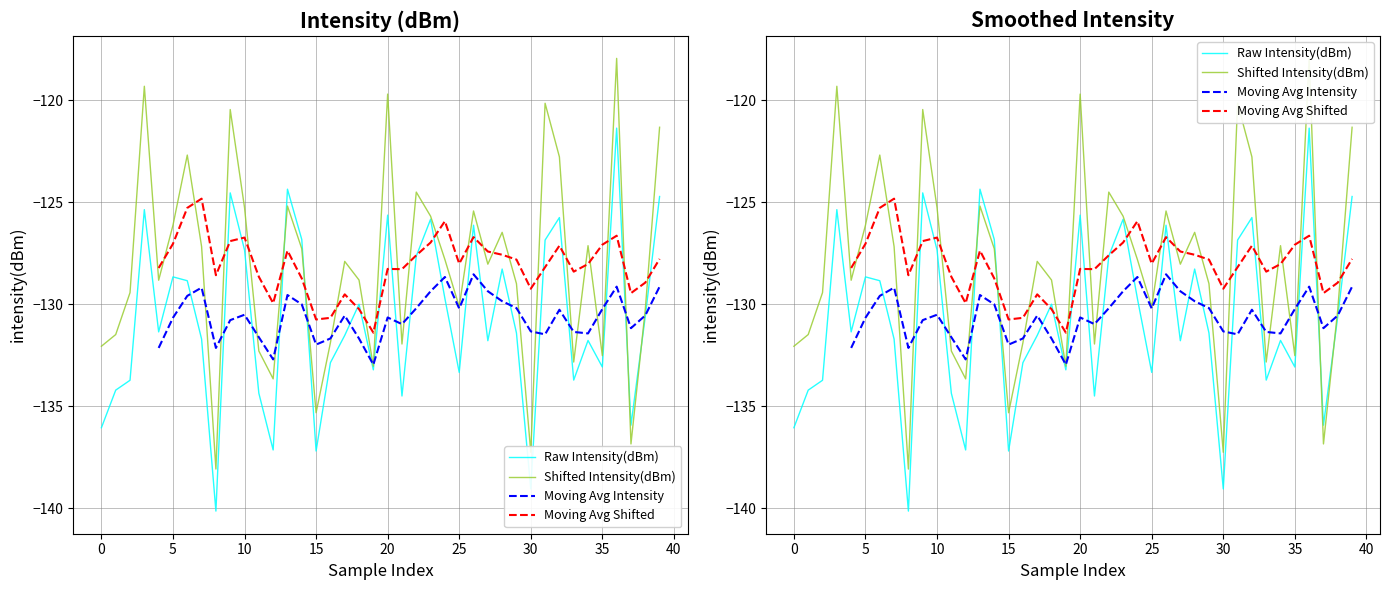

Does the chart have visible grid lines?

Yes